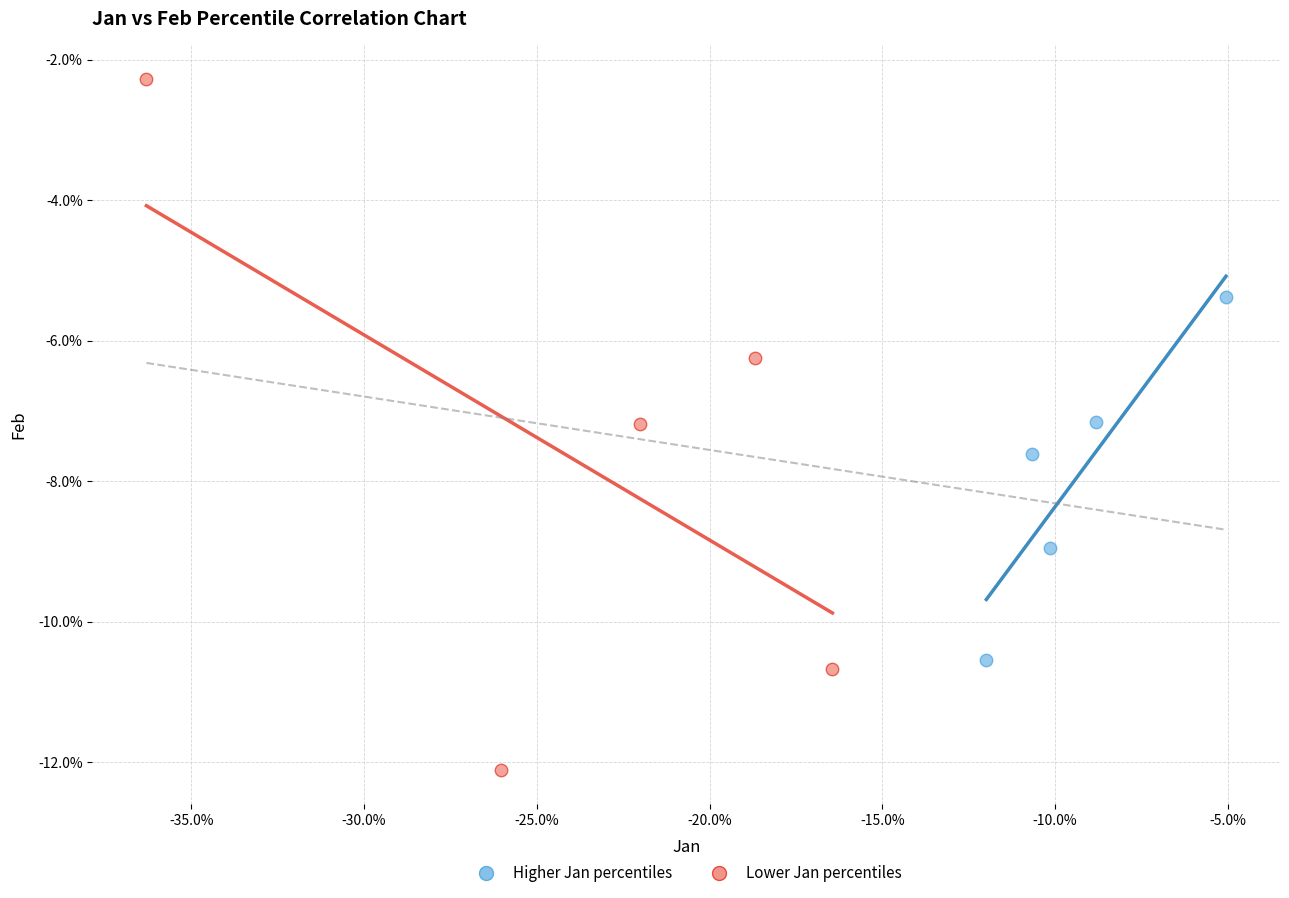

Which series has the largest Y range (max minus min)?

Lower Jan percentiles